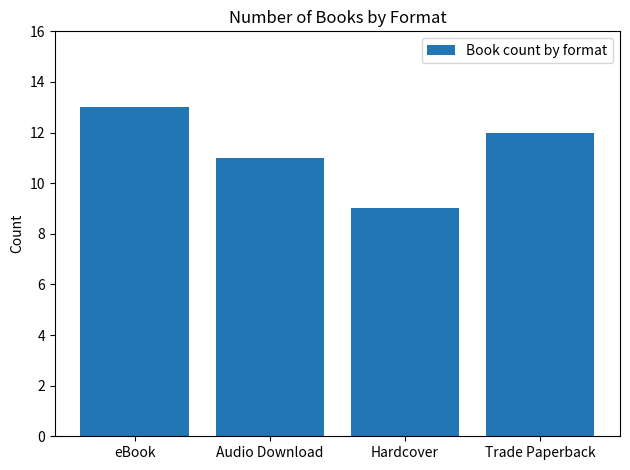

Approximately how many times larger is the value at Hardcover compared to Audio Download?

0.8